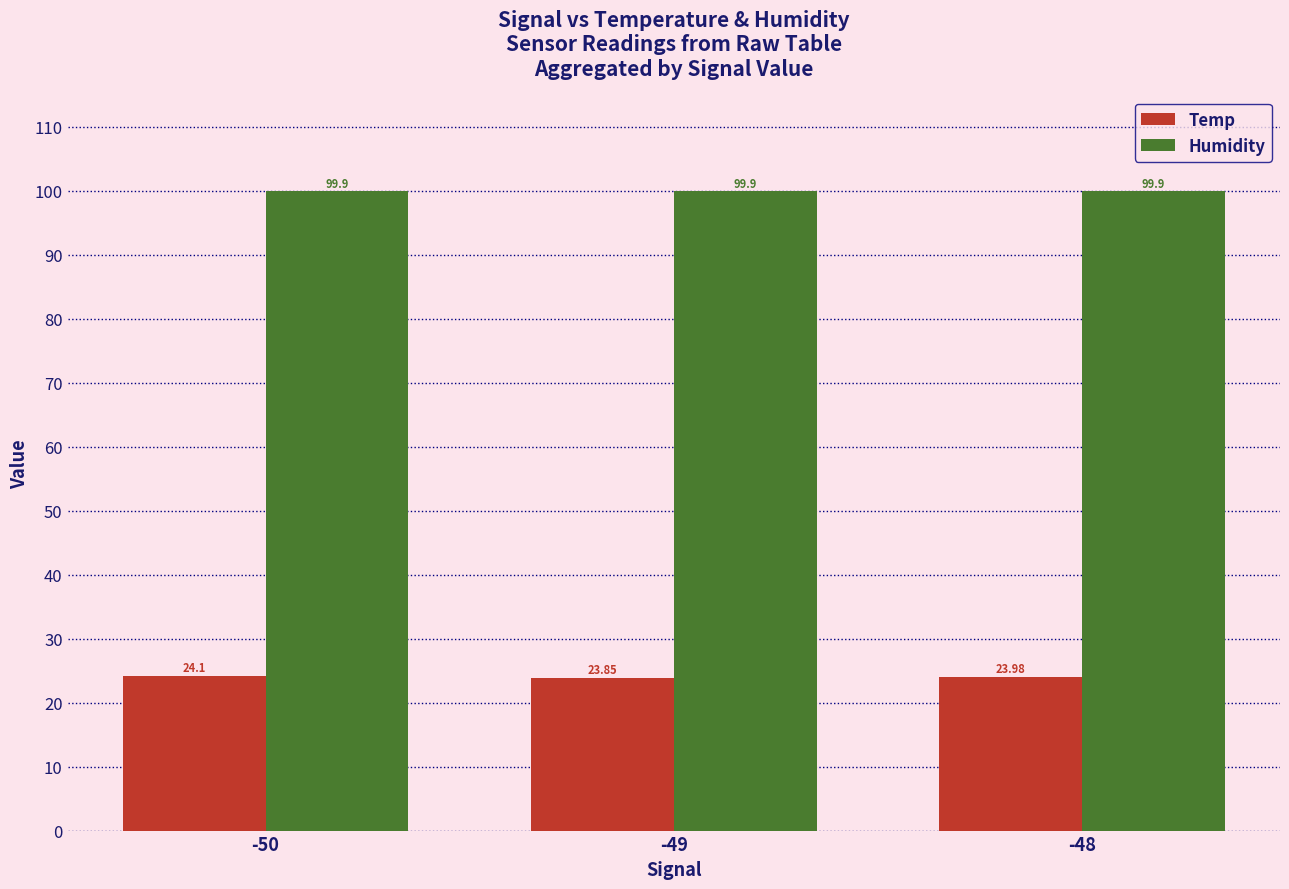

How many bars are there in each group?

2